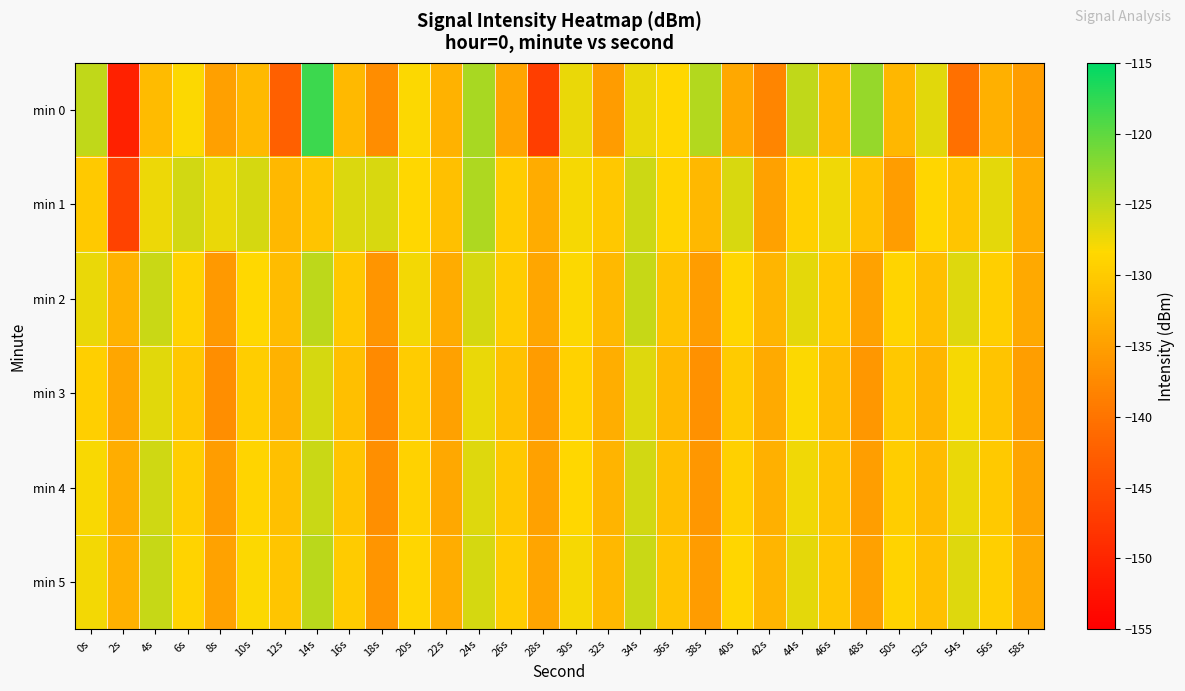

Which category has the highest value across all series?

14s